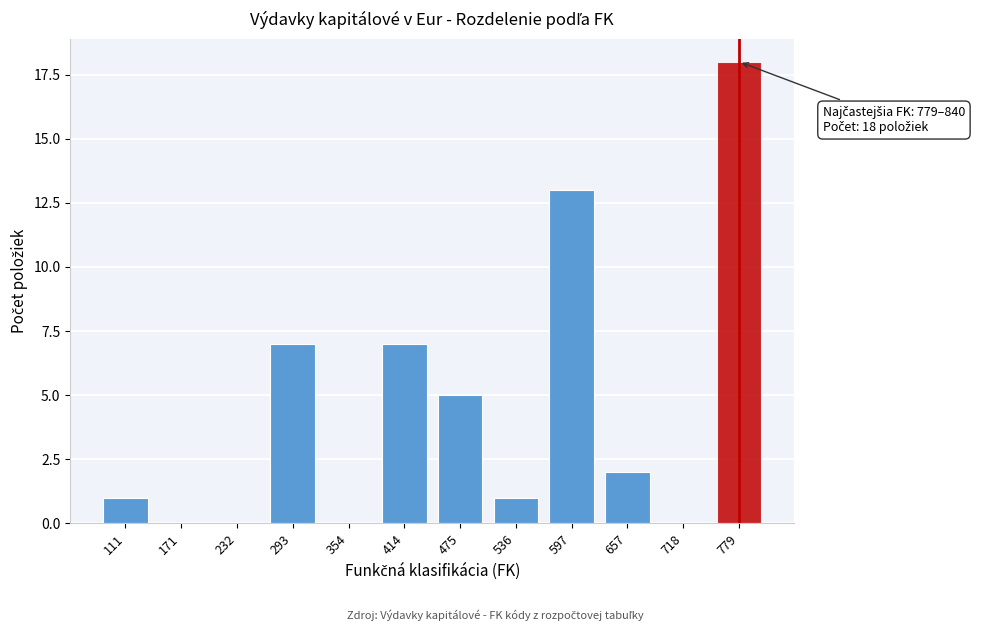

Reading right to left, what are all the values shown in this chart?

779=18	718=0	657=2	597=13	536=1	475=5	414=7	354=0	293=7	232=0	171=0	111=1